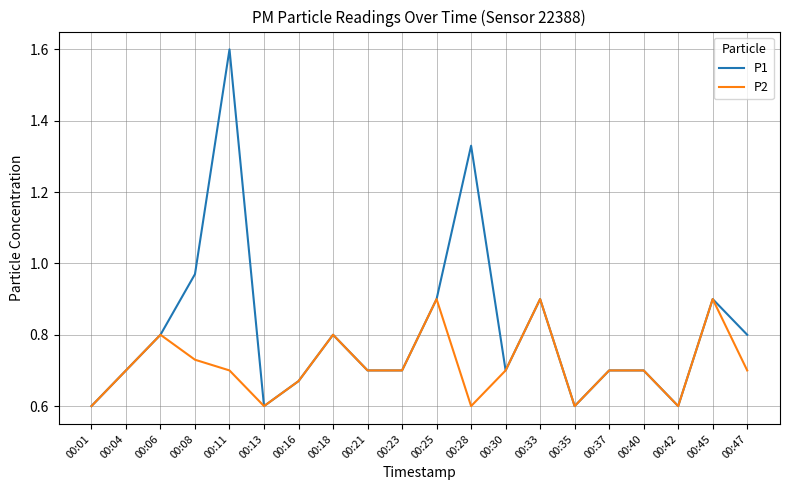

Rank the series by their maximum value, from lowest to highest.

P2, P1